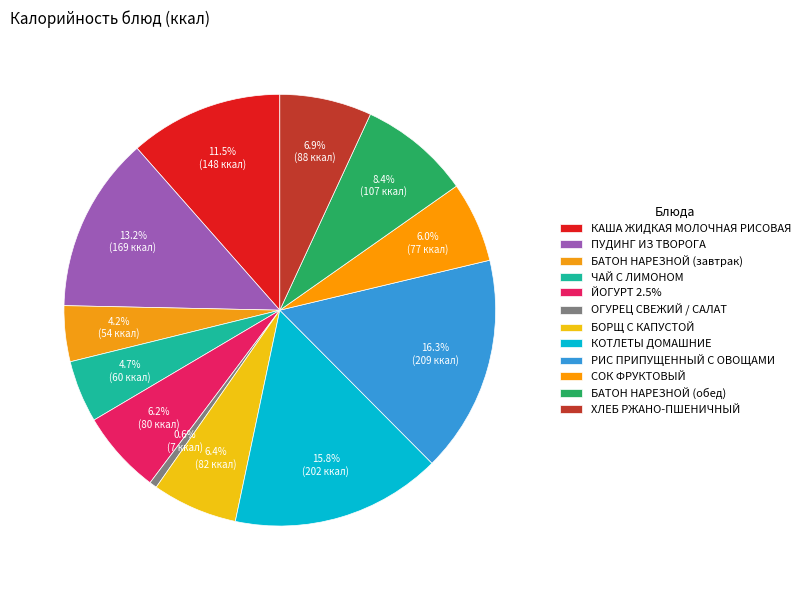

To the nearest percent, what portion does КОТЛЕТЫ ДОМАШНИЕ represent?

16%